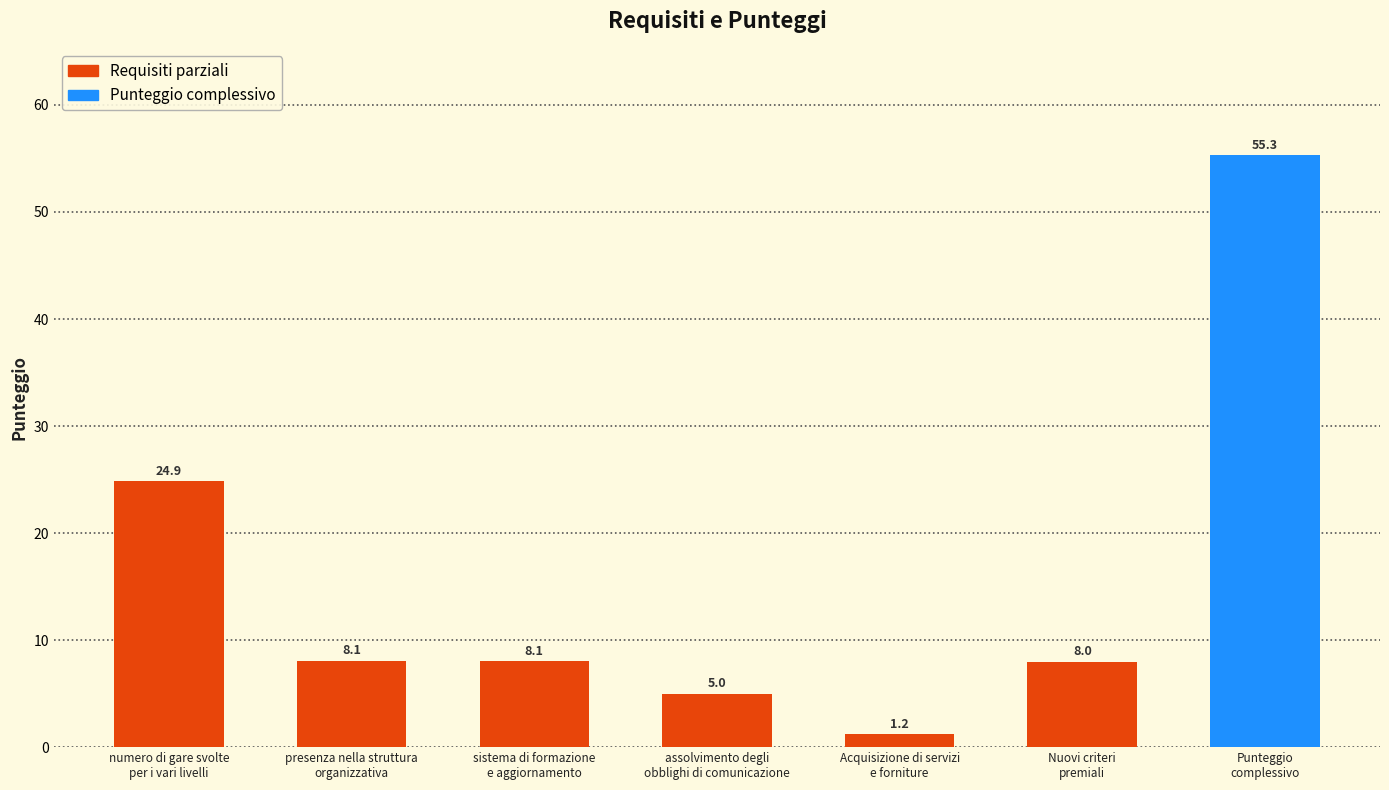

What position from the left is assolvimento degli
obblighi di comunicazione?

4